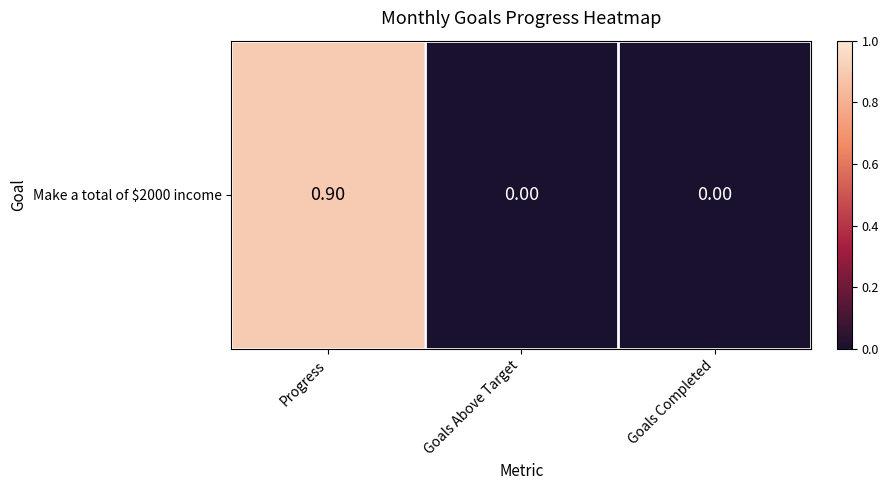

List the labels in order of value, largest first.

Progress, Goals Above Target, Goals Completed